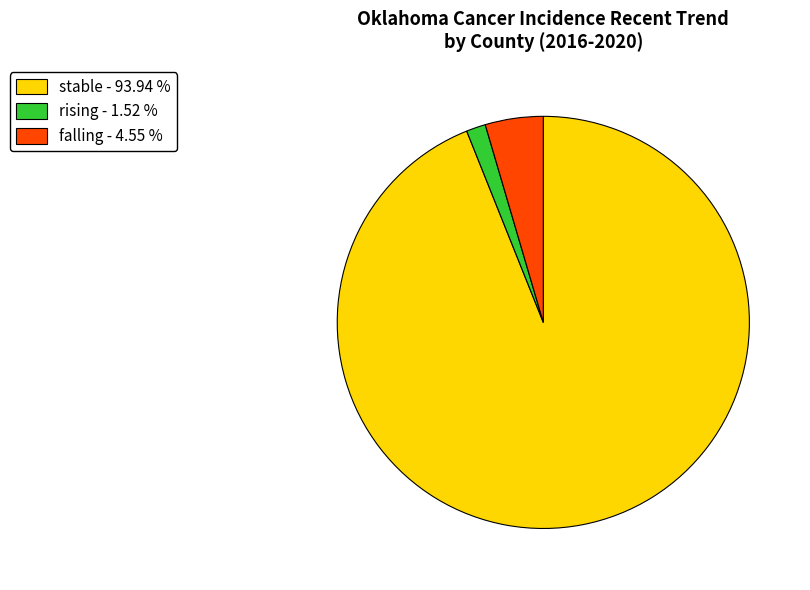

How many slices are in this pie chart?

3